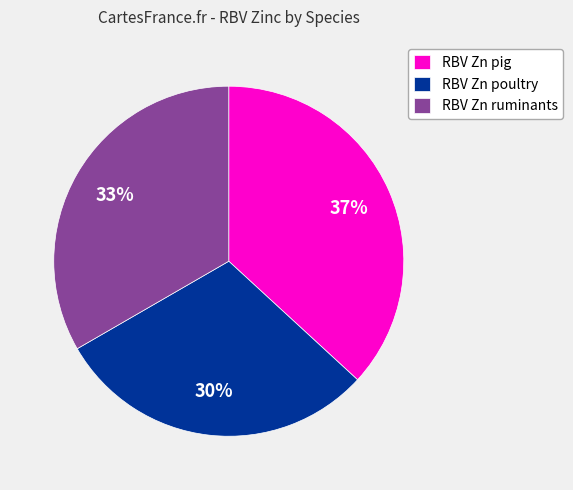

Does any single category account for the majority?

No